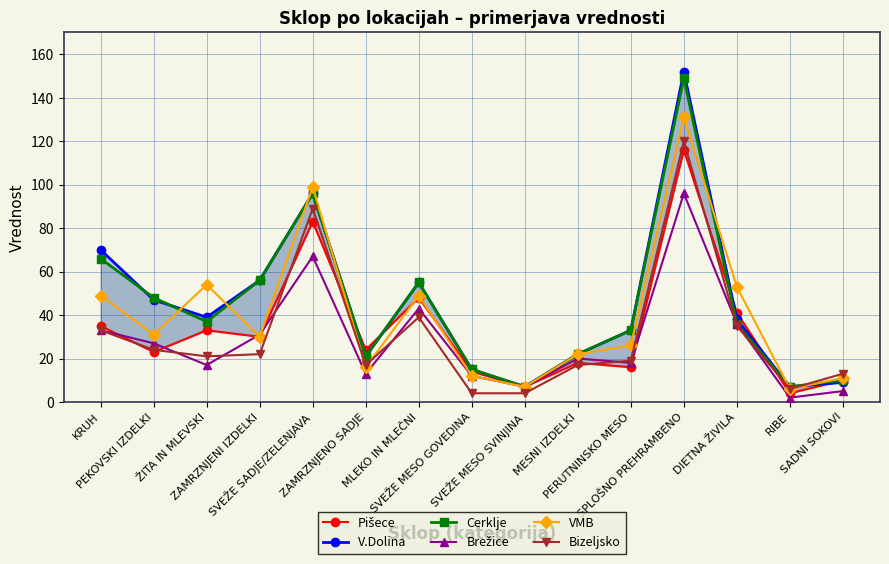

How many distinct data groups are displayed?

6